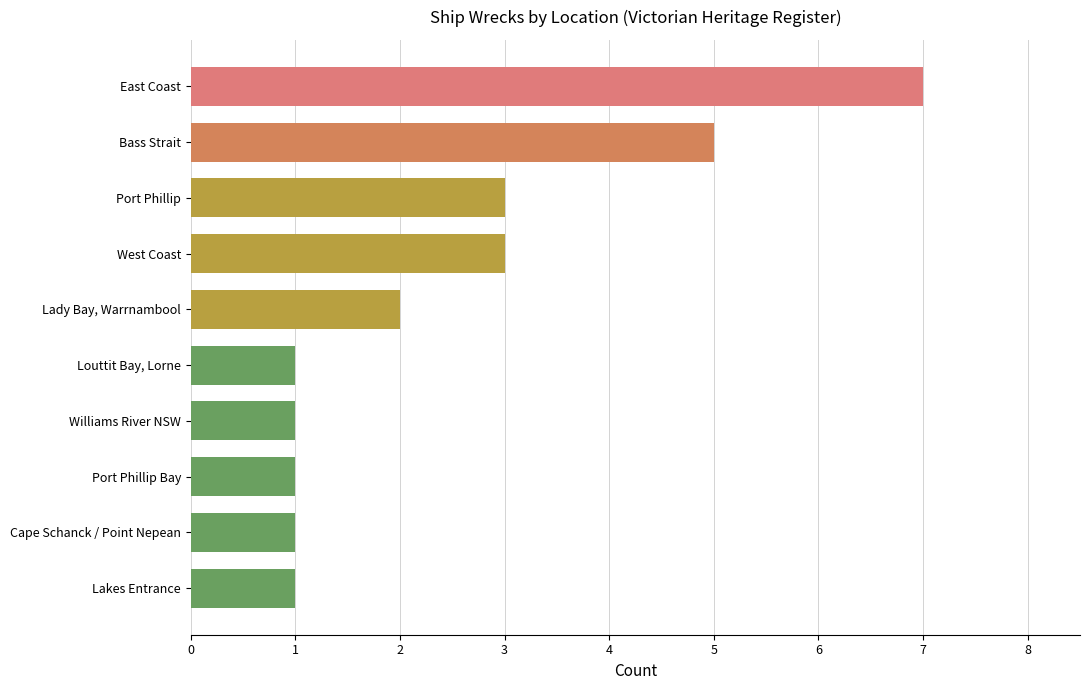

What is the greatest value displayed?

7